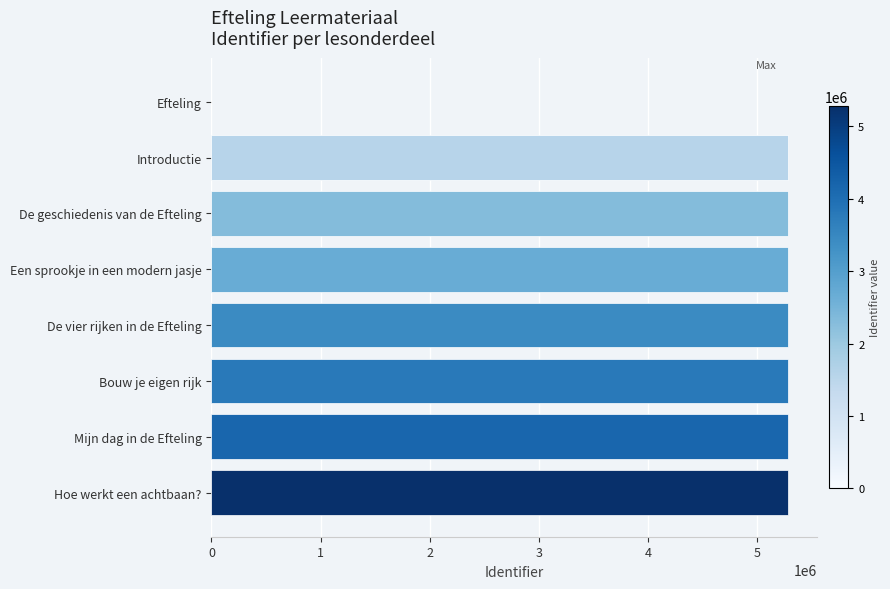

Approximately how many times larger is the value at Hoe werkt een achtbaan? compared to Introductie?

1.0